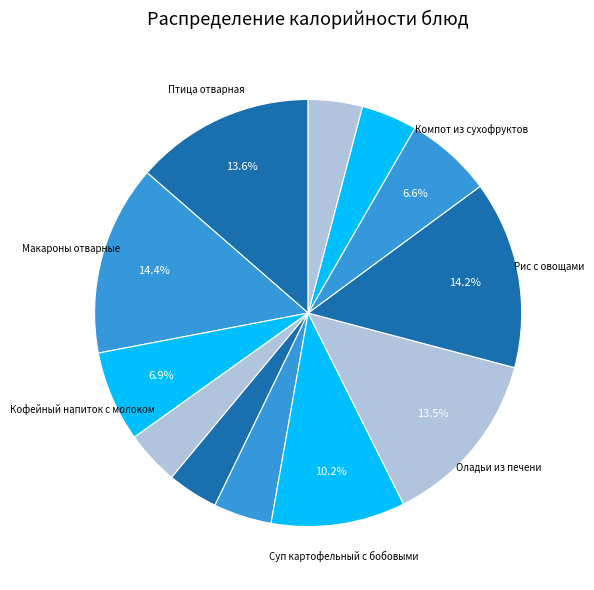

Is there a majority slice in this chart?

No